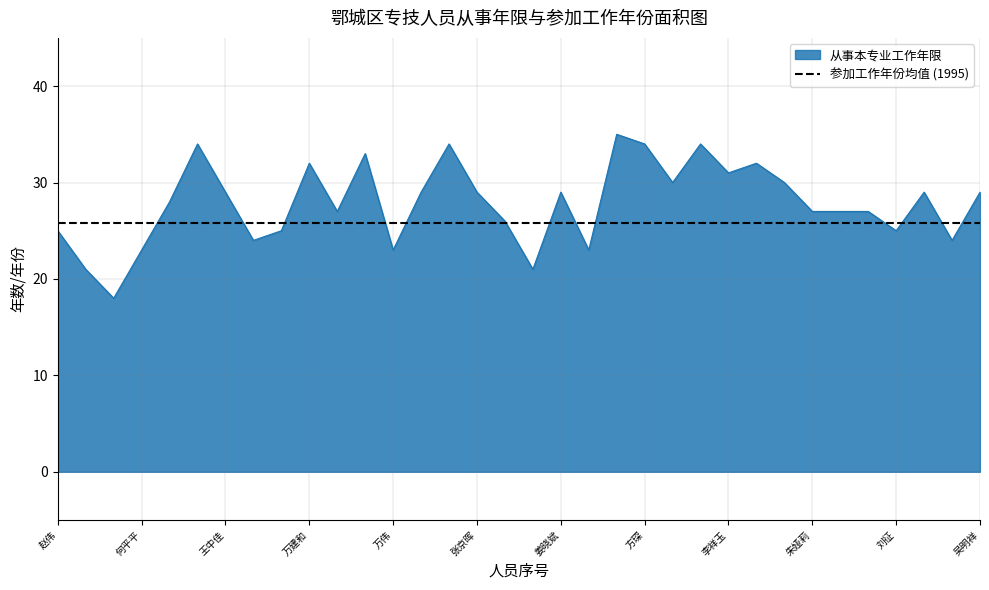

Reading right to left, list all the values displayed in this chart.

29	24	29	25	27	27	27	30	32	31	34	30	34	35	23	29	21	26	29	34	29	23	33	27	32	25	24	29	34	28	23	18	21	25